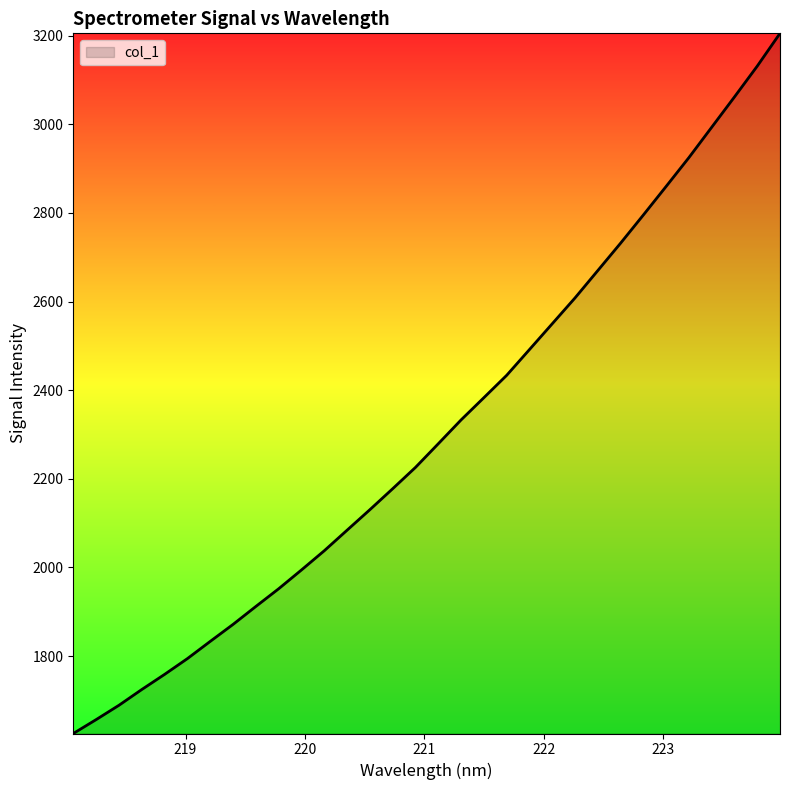

What is the greatest value displayed?

3205.3